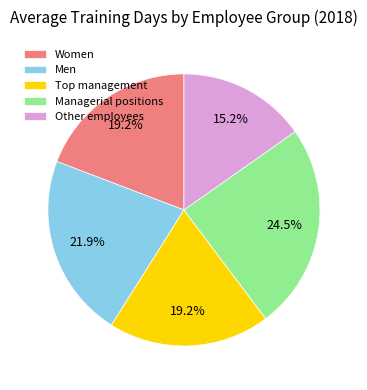

What percentage is the Other employees slice, to the nearest percent?

15%